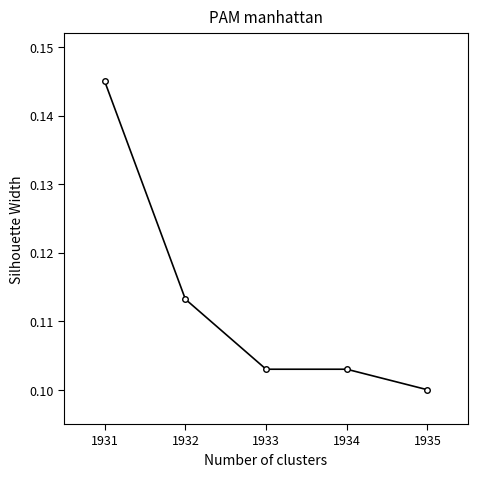

At which category does the chart reach its peak across all series?

1931